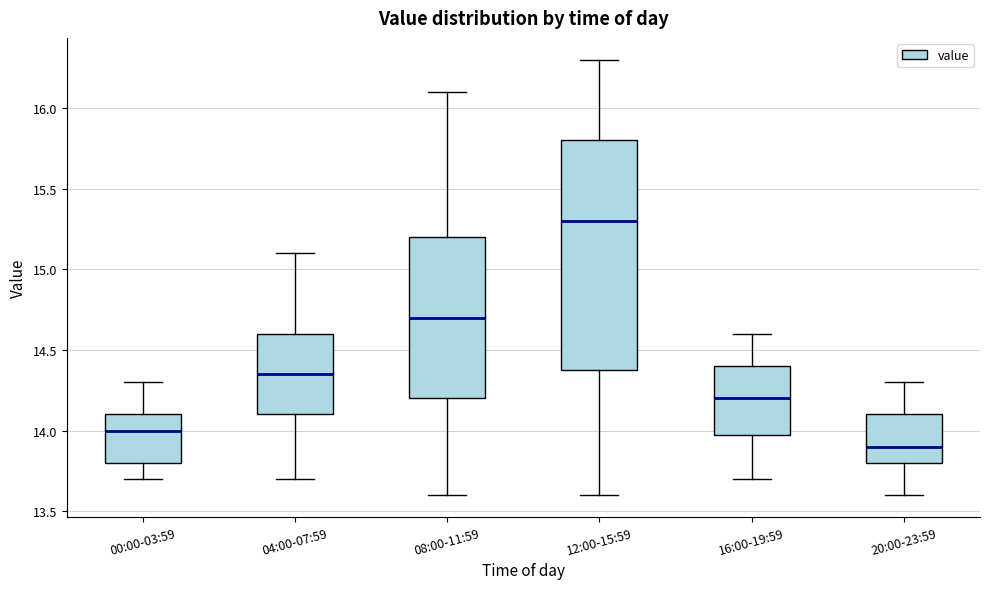

Which box is the tallest, from its lower edge to its upper edge?

12:00-15:59